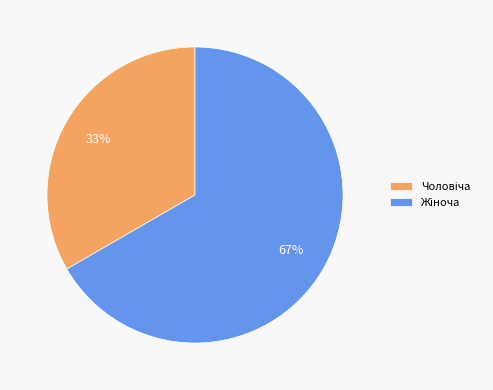

Count the number of slices in the pie.

2